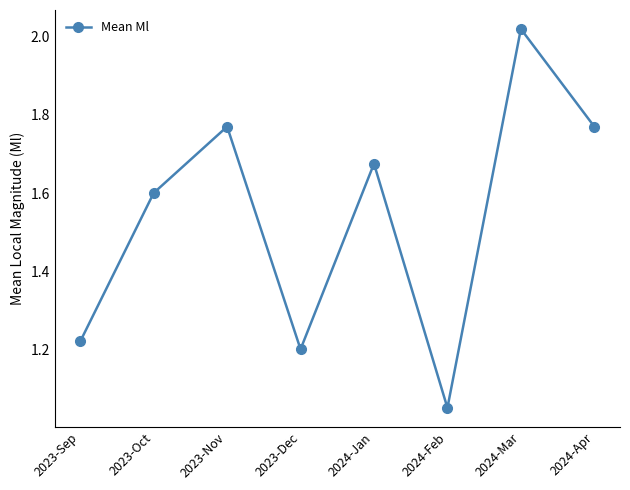

At which category does the chart reach its peak across all series?

2024-Mar